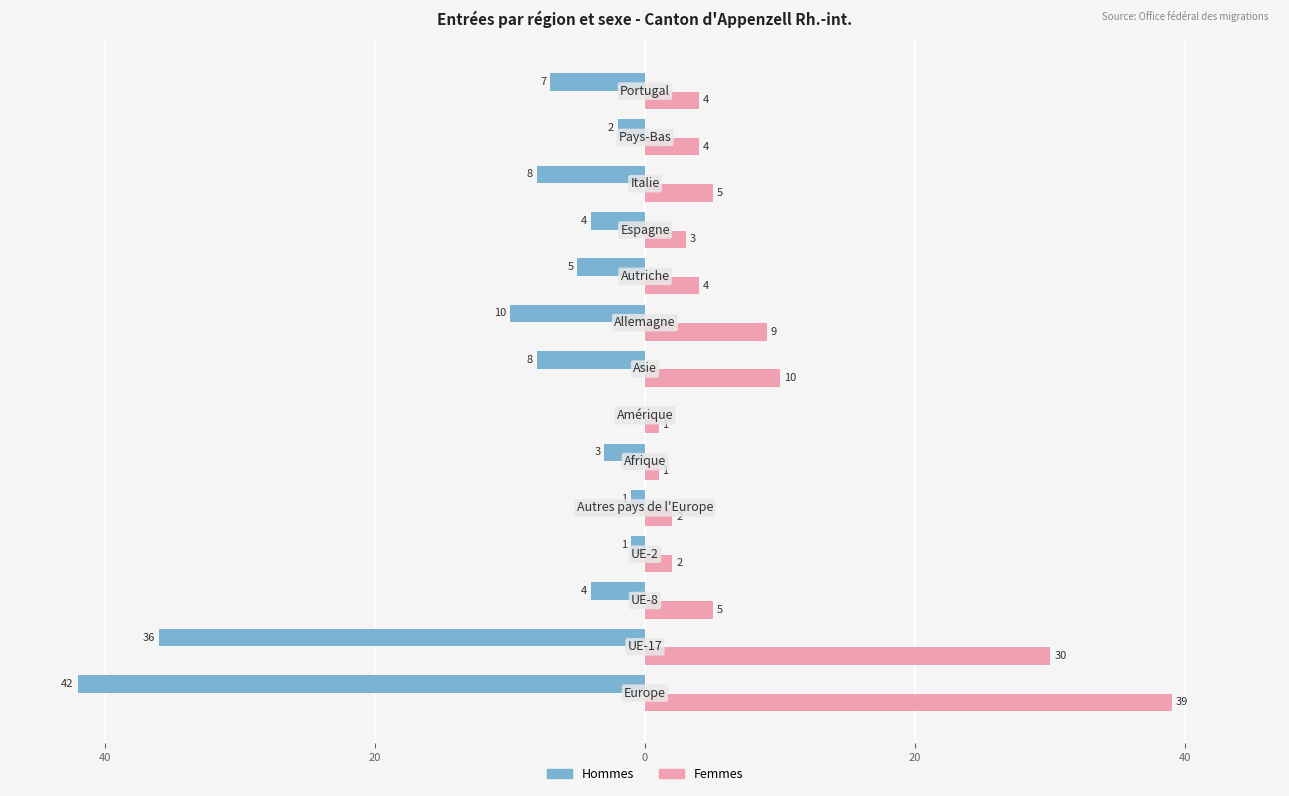

What are all the series names shown in the legend?

Hommes, Femmes